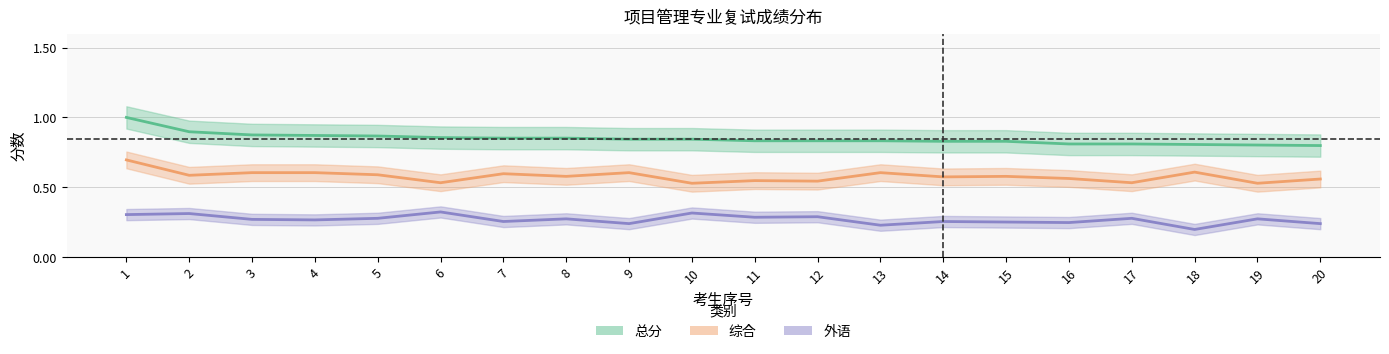

How many lines are shown in the chart?

3